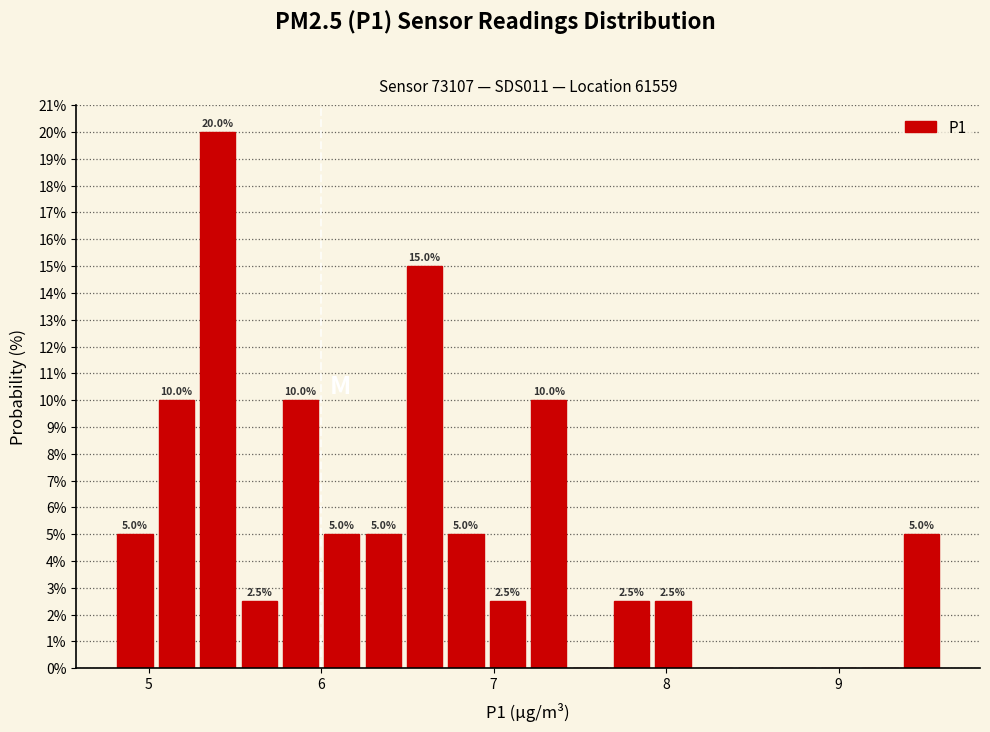

Read against the x-axis, roughly where is the centre of the tallest bar?

5.4